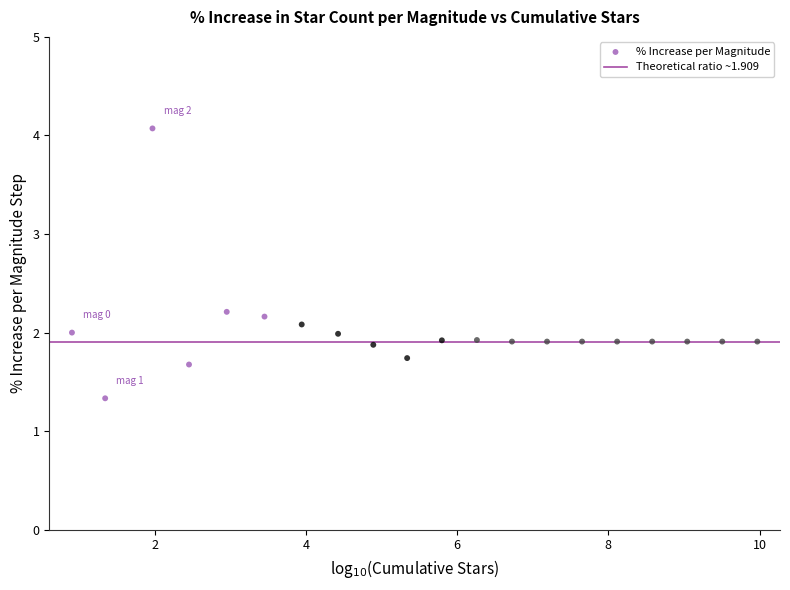

What is the range of Y values (max minus min)?

2.7